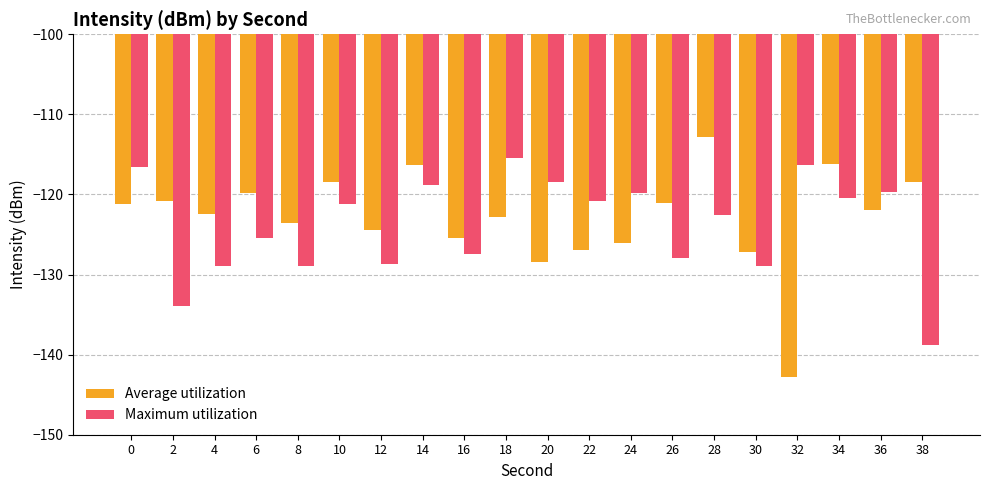

How many bars are there in total?

40